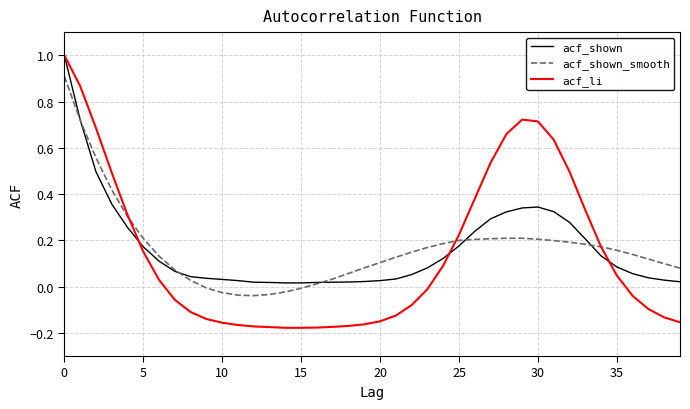

What is the maximum value shown in the chart?

1.0